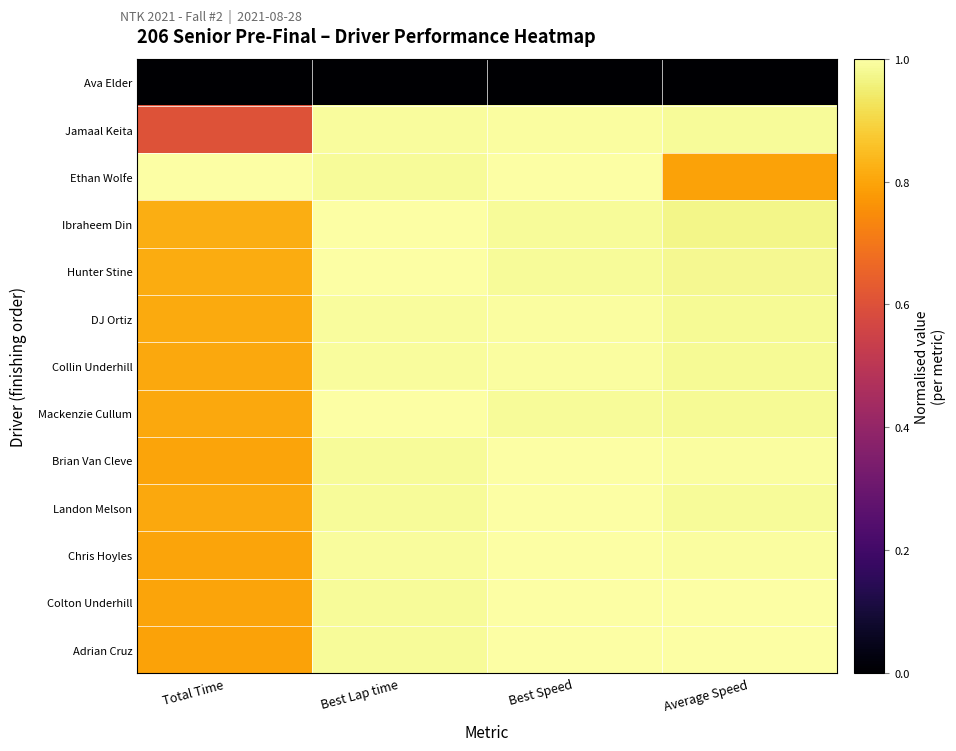

At which category does the chart reach its peak across all series?

Average Speed